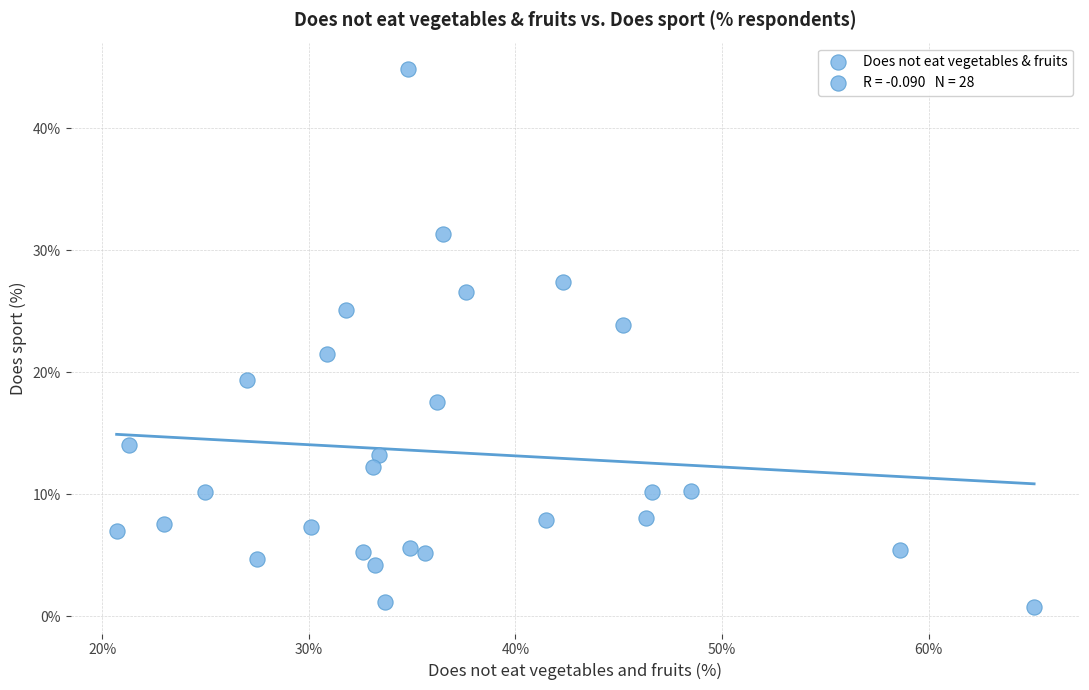

What is the range of Y values (max minus min)?

44.0